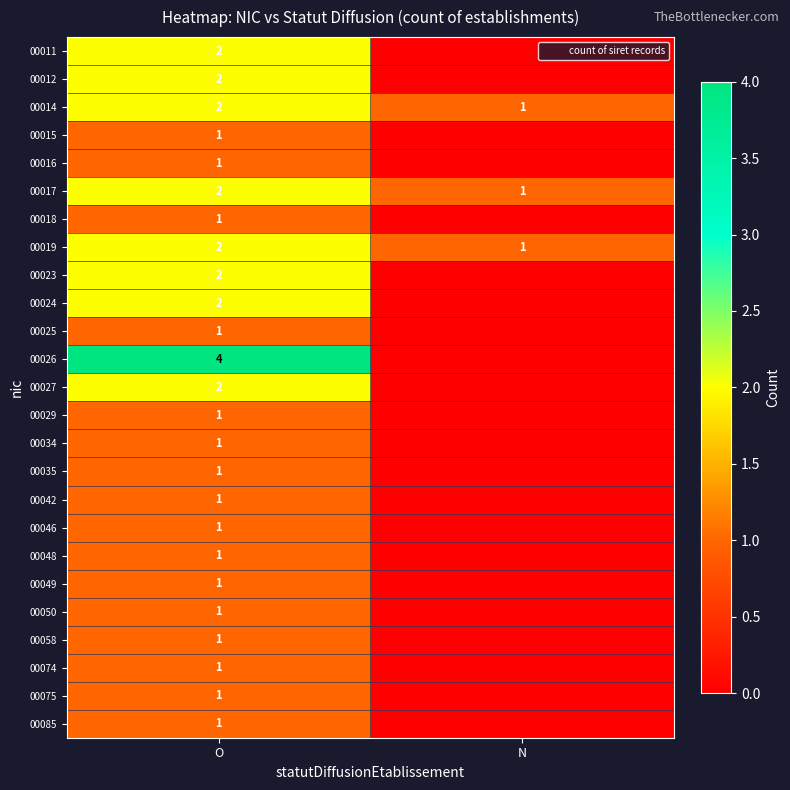

What is the total value across all series at O?

36